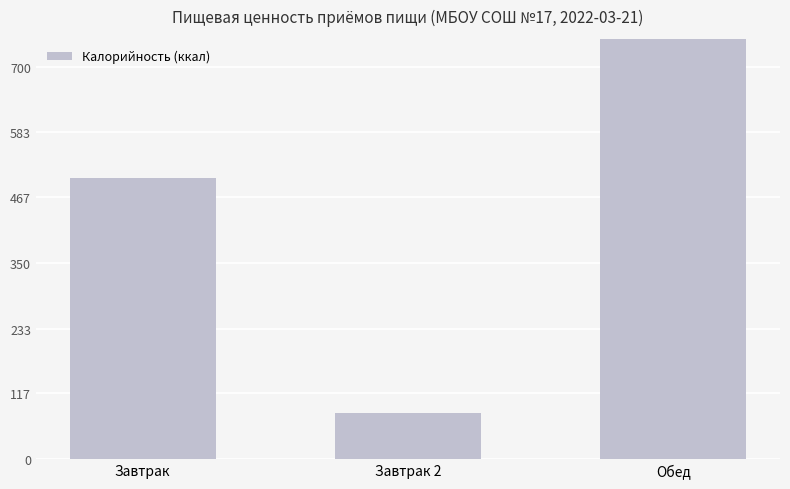

Reading left to right, transcribe all the data shown in this chart.

Завтрак=501	Завтрак 2=82	Обед=905